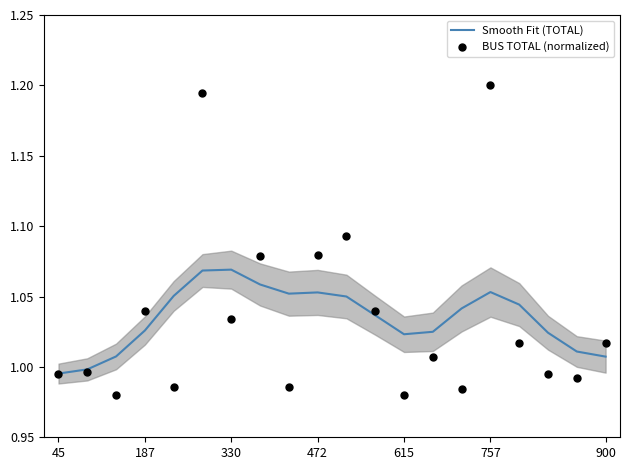

Which series reaches the minimum Y coordinate?

BUS TOTAL (normalized)